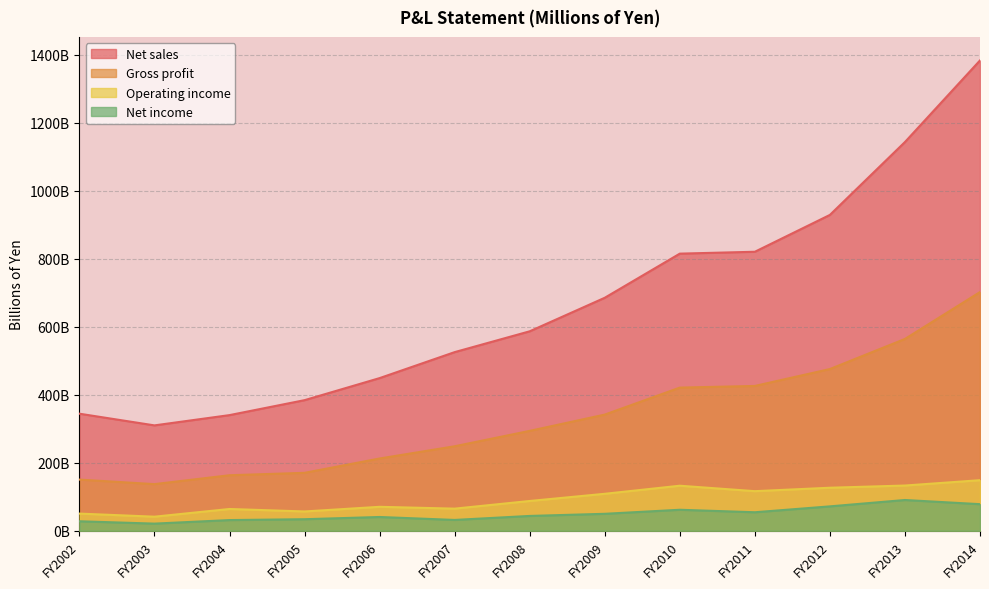

What is the difference between the Gross profit values at FY2010 and FY2008?

127.2